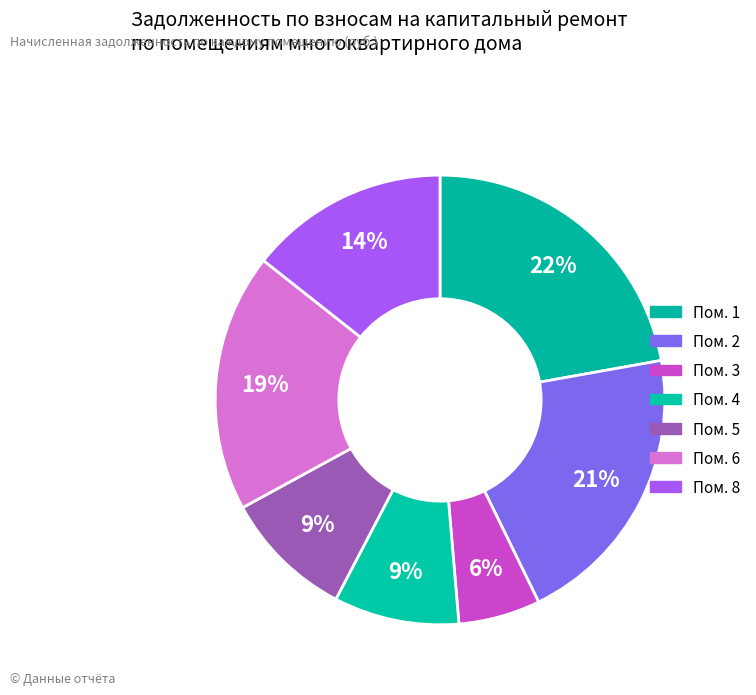

Which category has the smallest portion of the pie?

Пом. 3